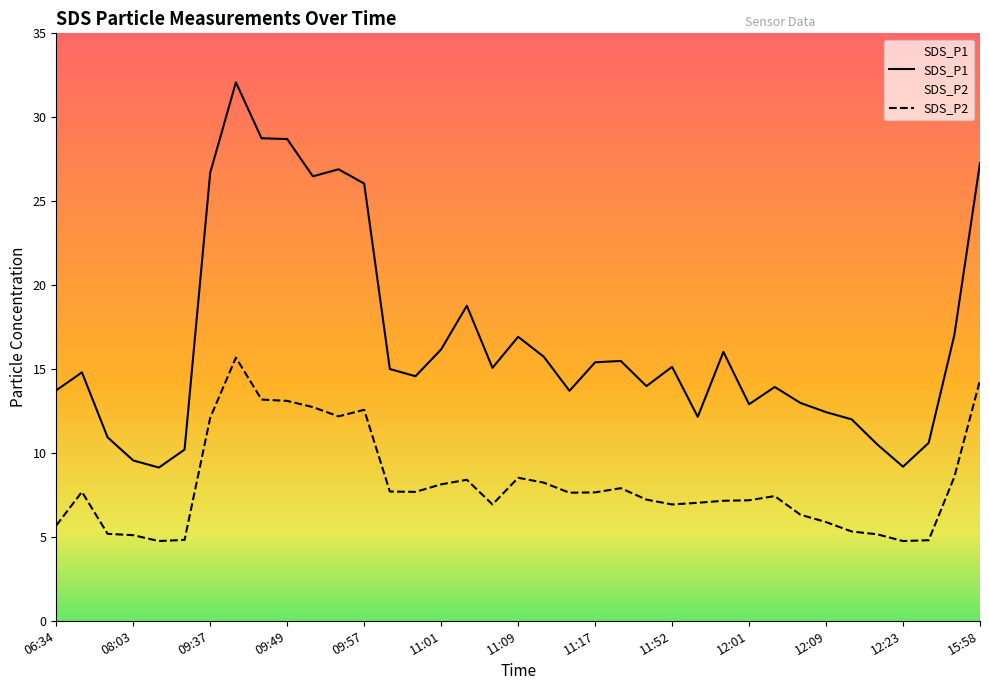

List the series in order of their peak value, highest first.

SDS_P1, SDS_P2